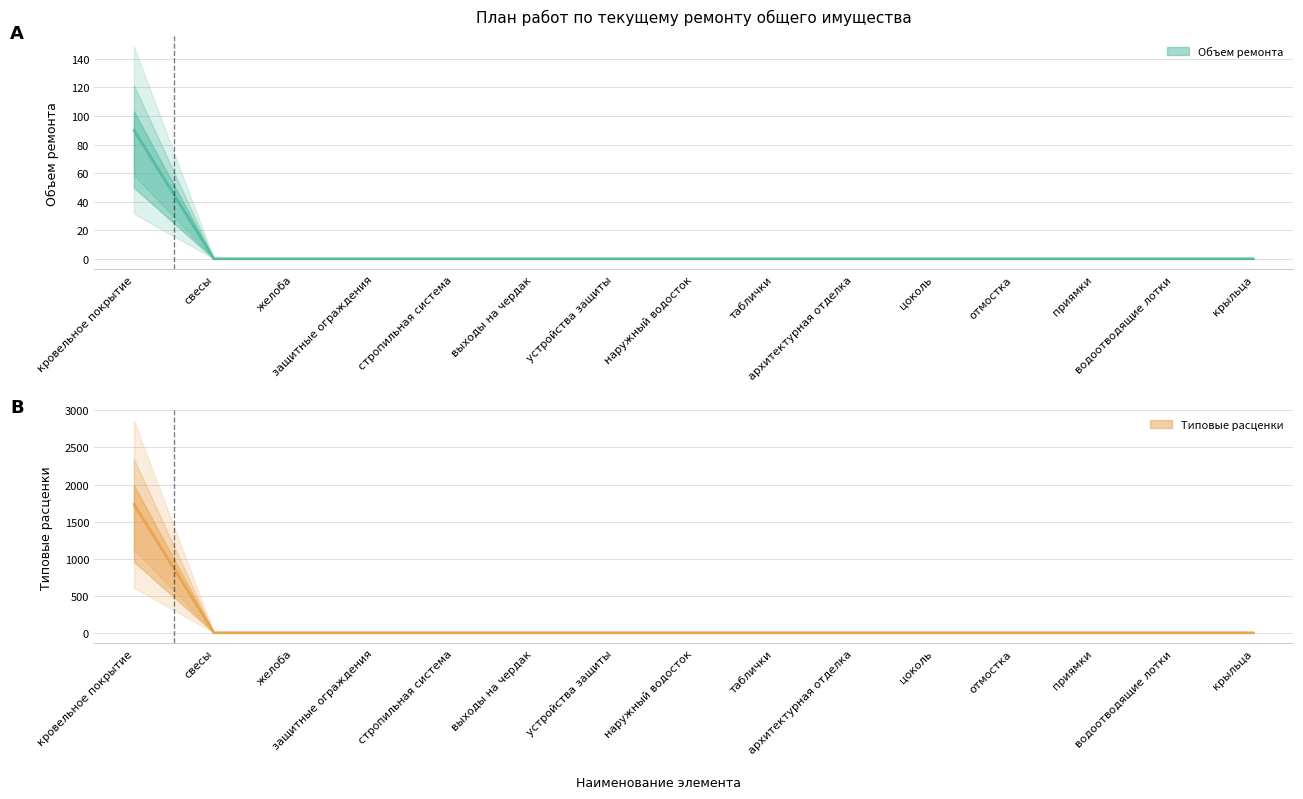

At which label does Типовые расценки reach its peak?

кровельное покрытие